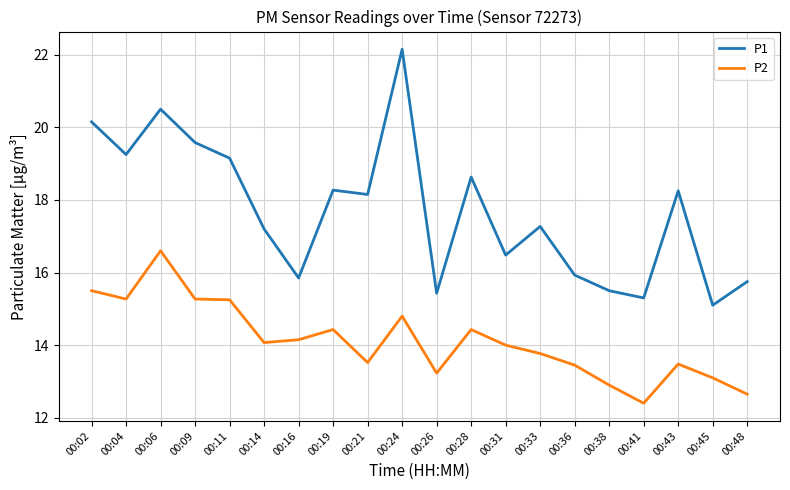

The value of P2 at 00:26 is 9.3. True or false?

False